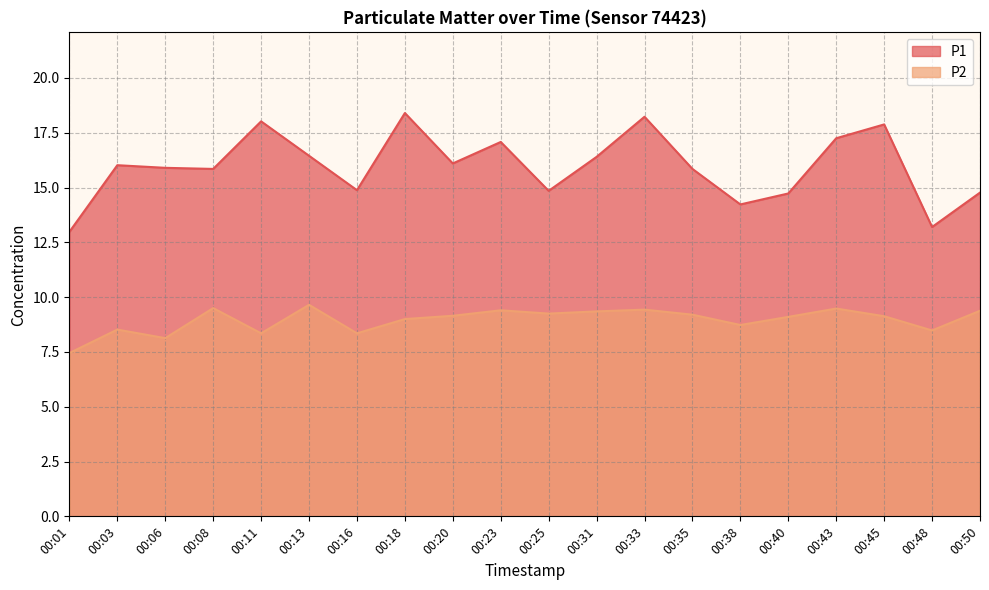

True or false: P1 and P2 cross at least once.

False